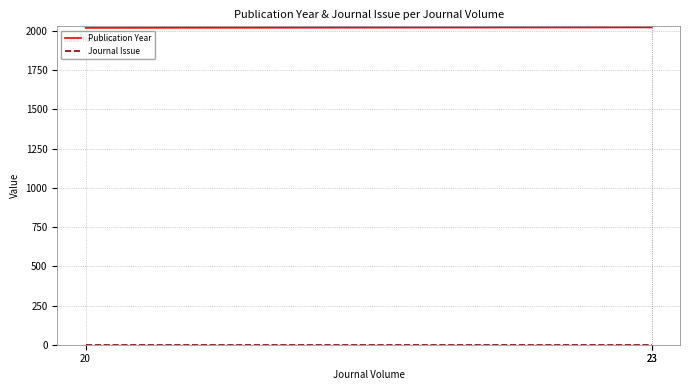

Reading left to right, list all the values displayed in this chart.

Publication Year: 20=2020	23=2023	23=2023
Journal Issue: 20=1	23=1	23=1